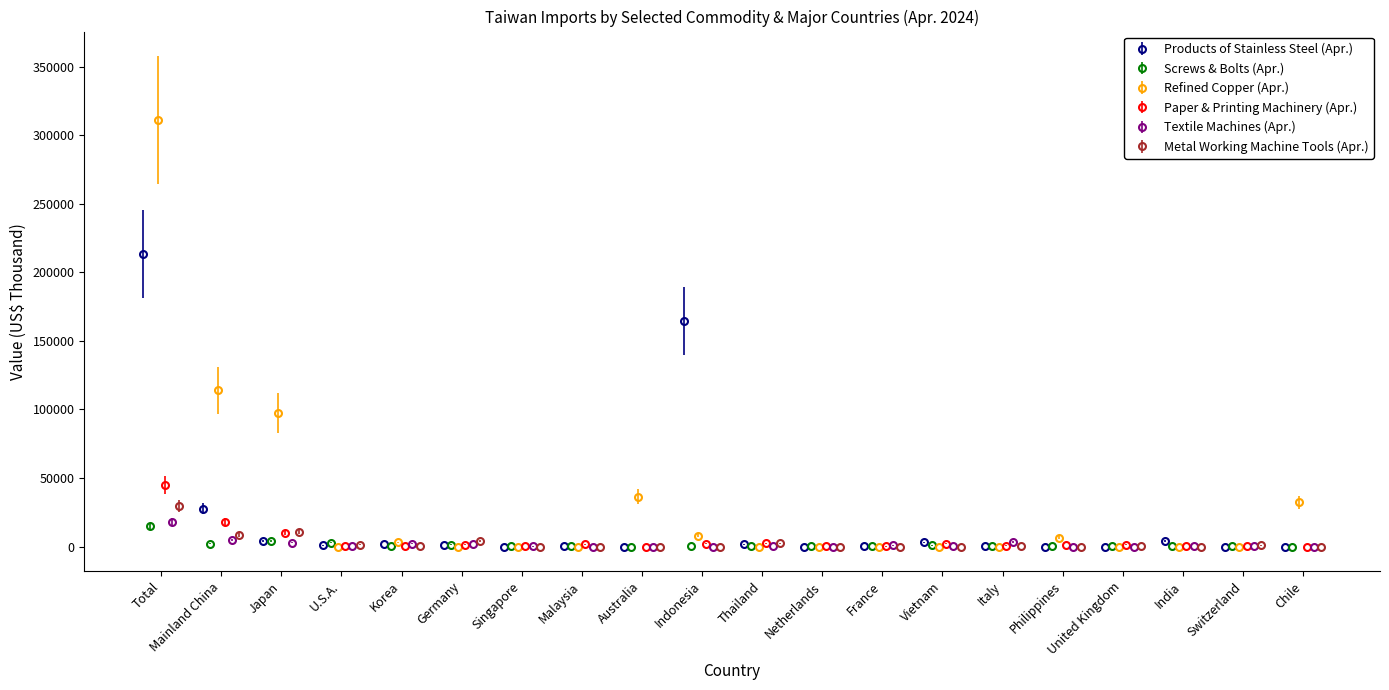

Which series has the largest range (max minus min)?

Refined Copper (Apr.)